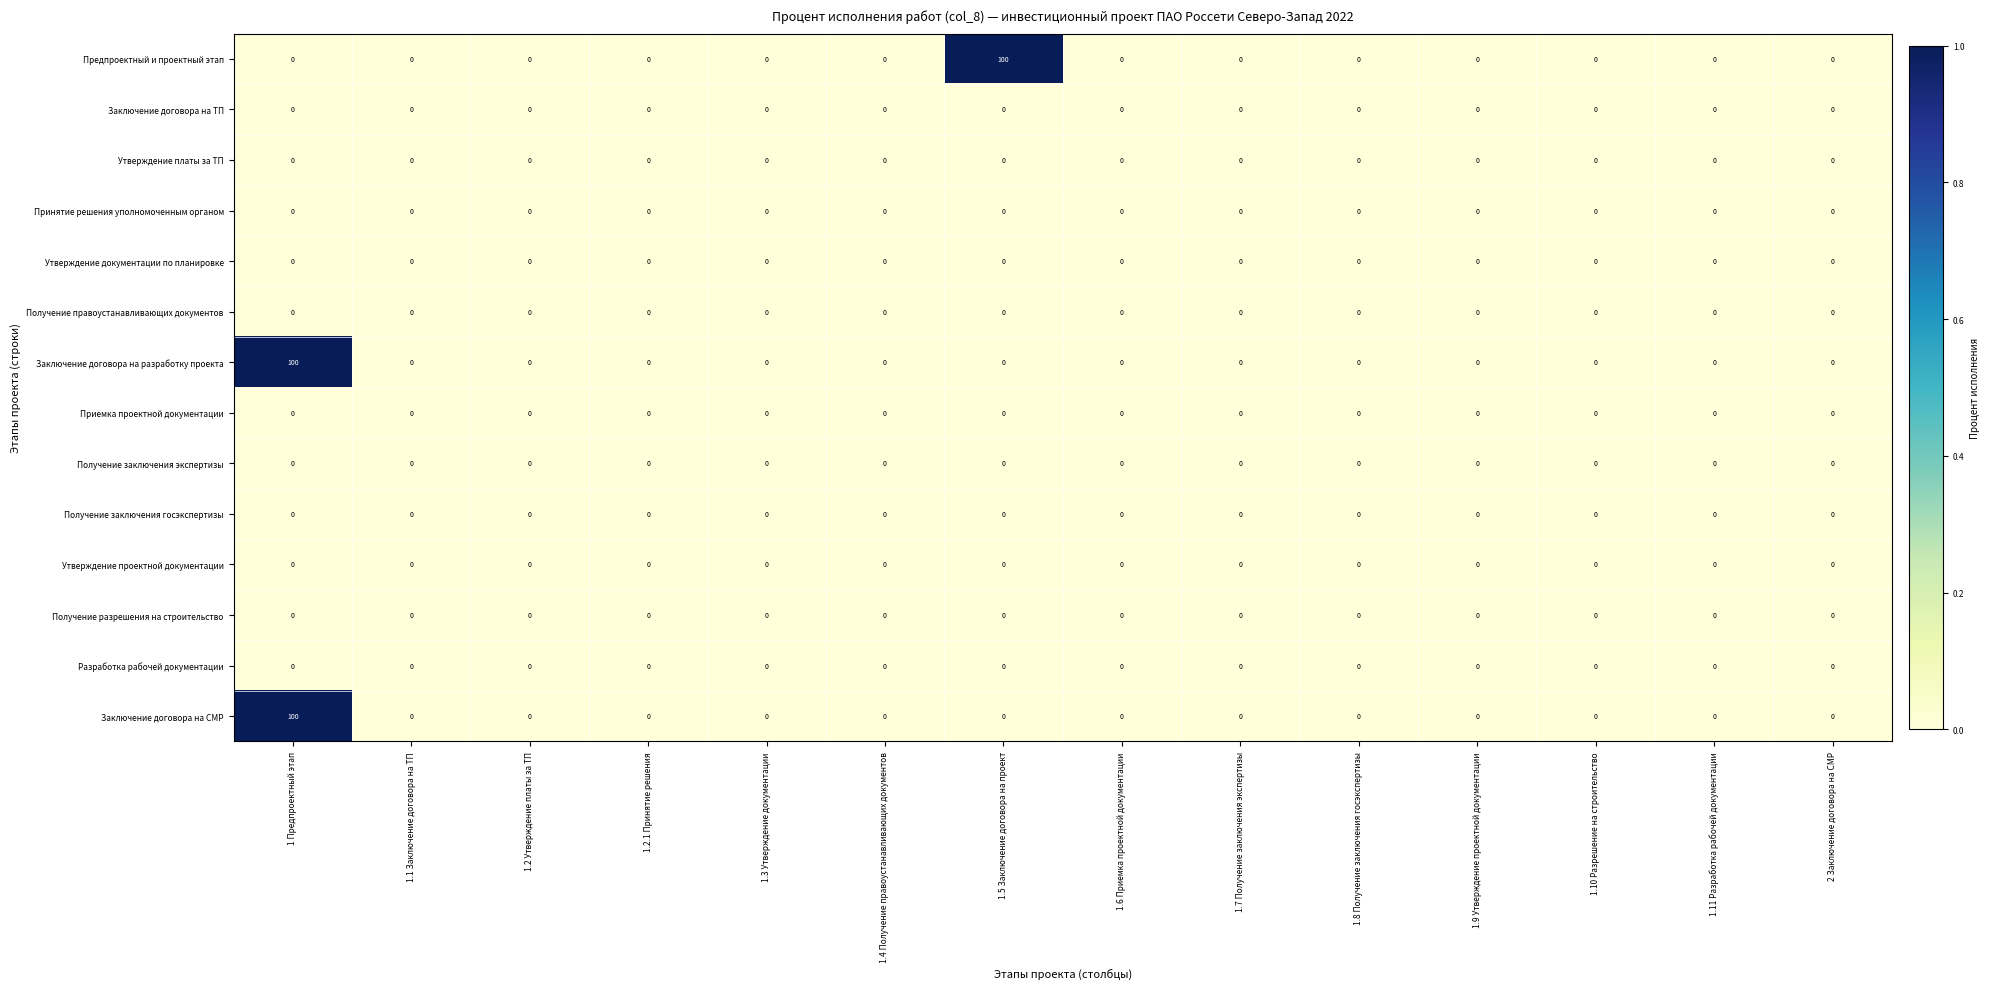

What is the sum of all Заключение договора на СМР values?

100